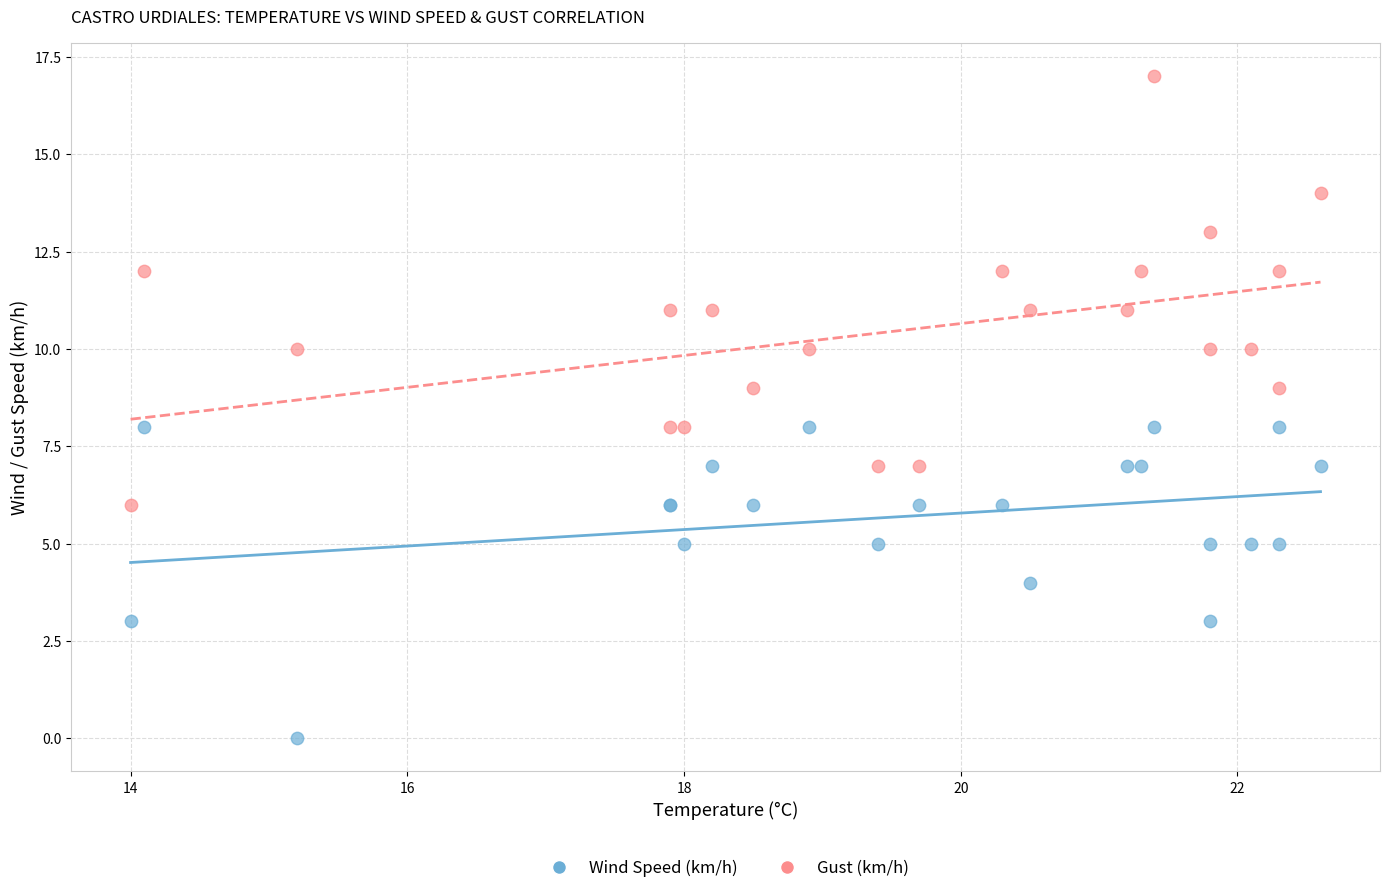

What are all the series names shown in the legend?

Wind Speed (km/h), Gust (km/h)